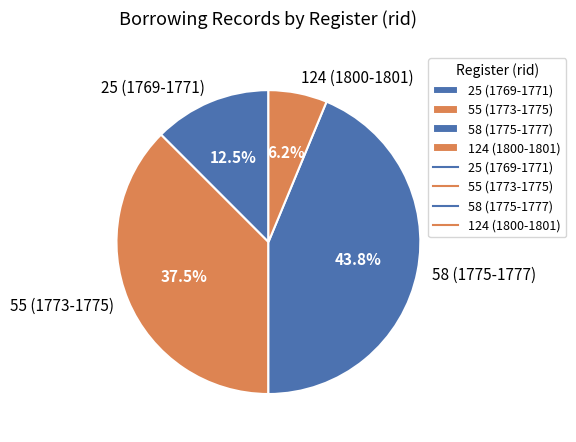

How many segments does this pie chart have?

4